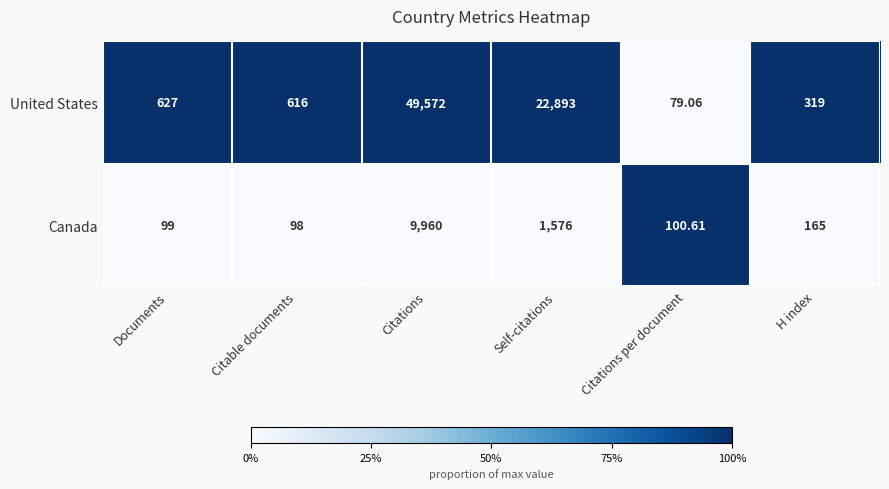

Rank the series by their average value, from lowest to highest.

Canada, United States